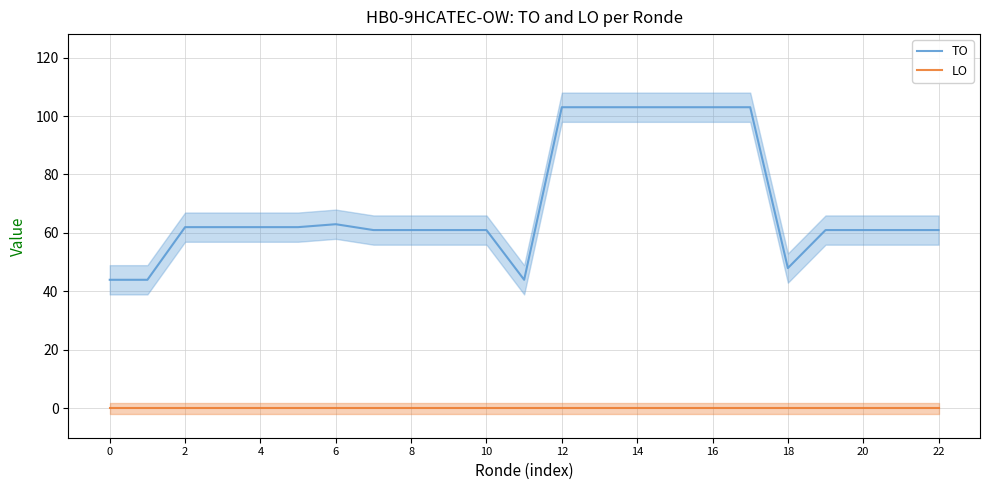

What is the minimum value for TO?

44